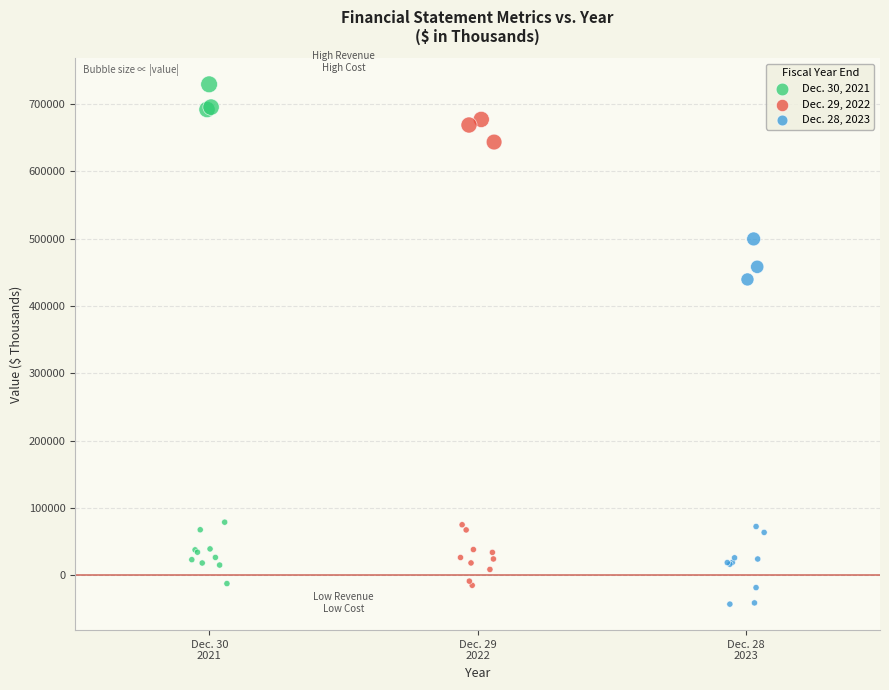

What are all the series names shown in the legend?

Dec. 30, 2021, Dec. 29, 2022, Dec. 28, 2023